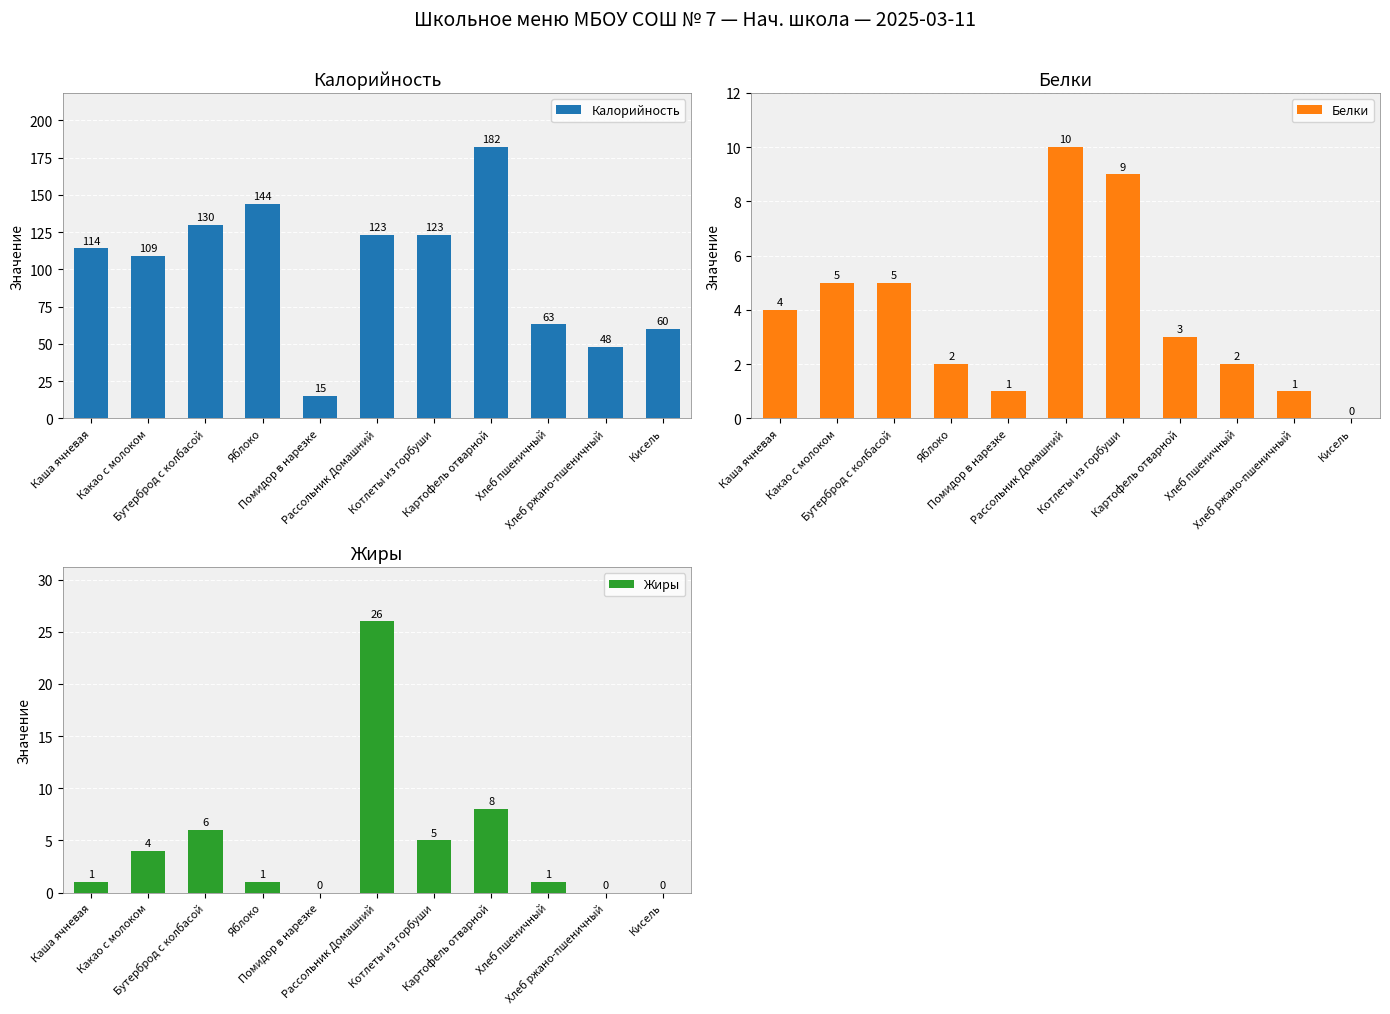

How many values in the Белки series exceed 3?

5